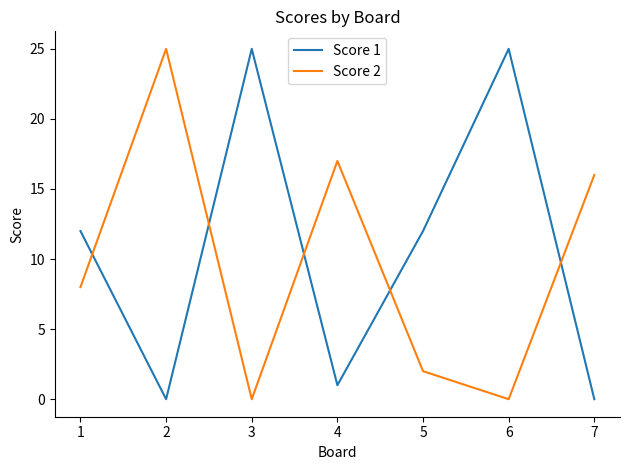

Which series changed the most between 1 and 3?

Score 1